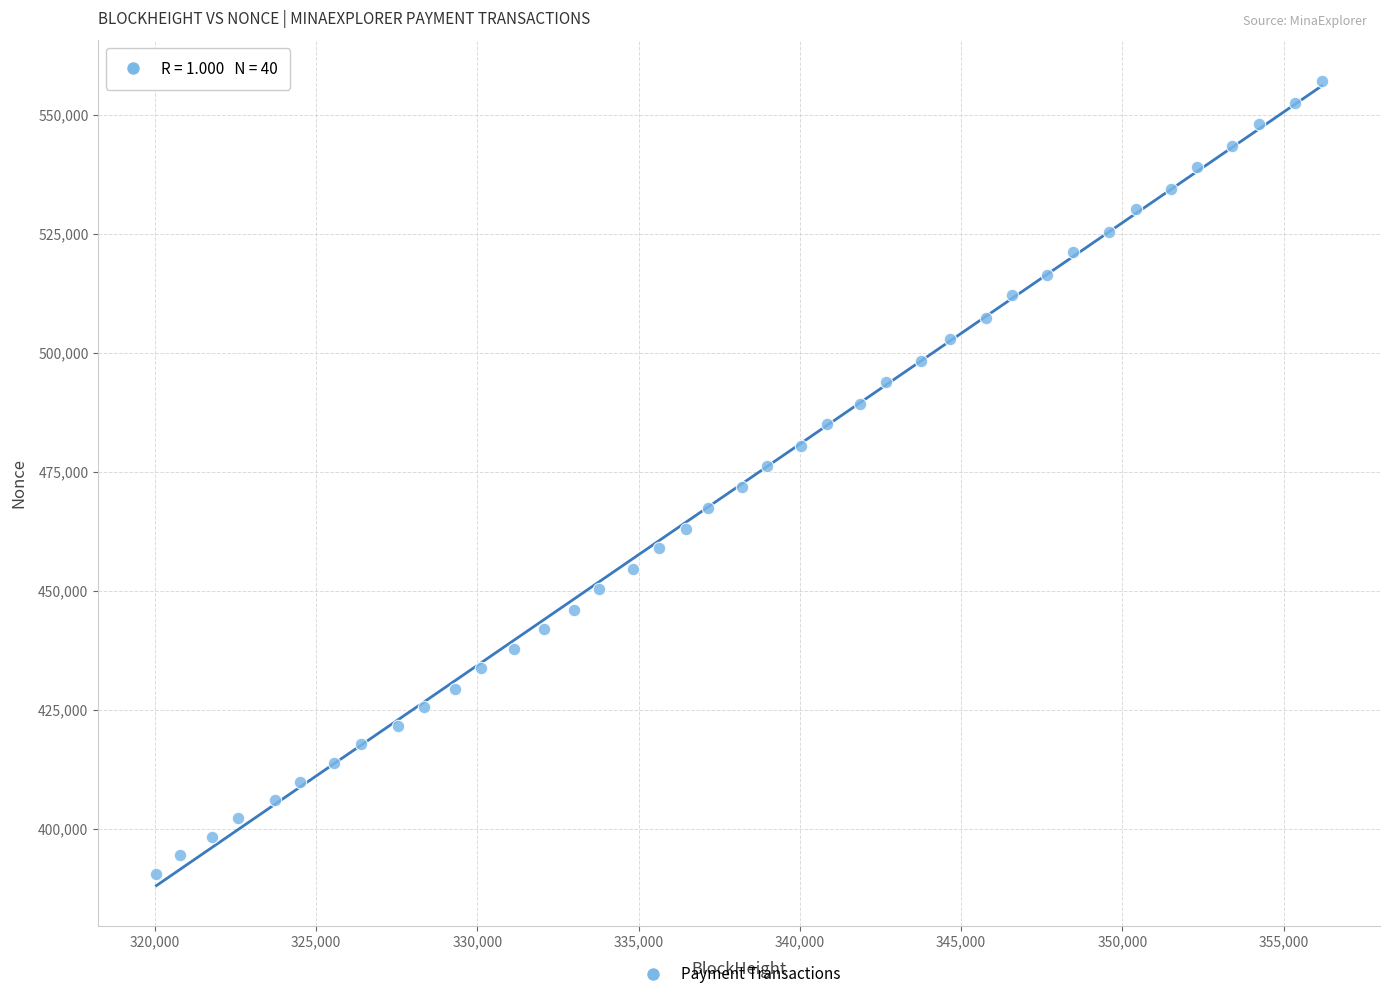

What is the range of Y values (max minus min)?

166785